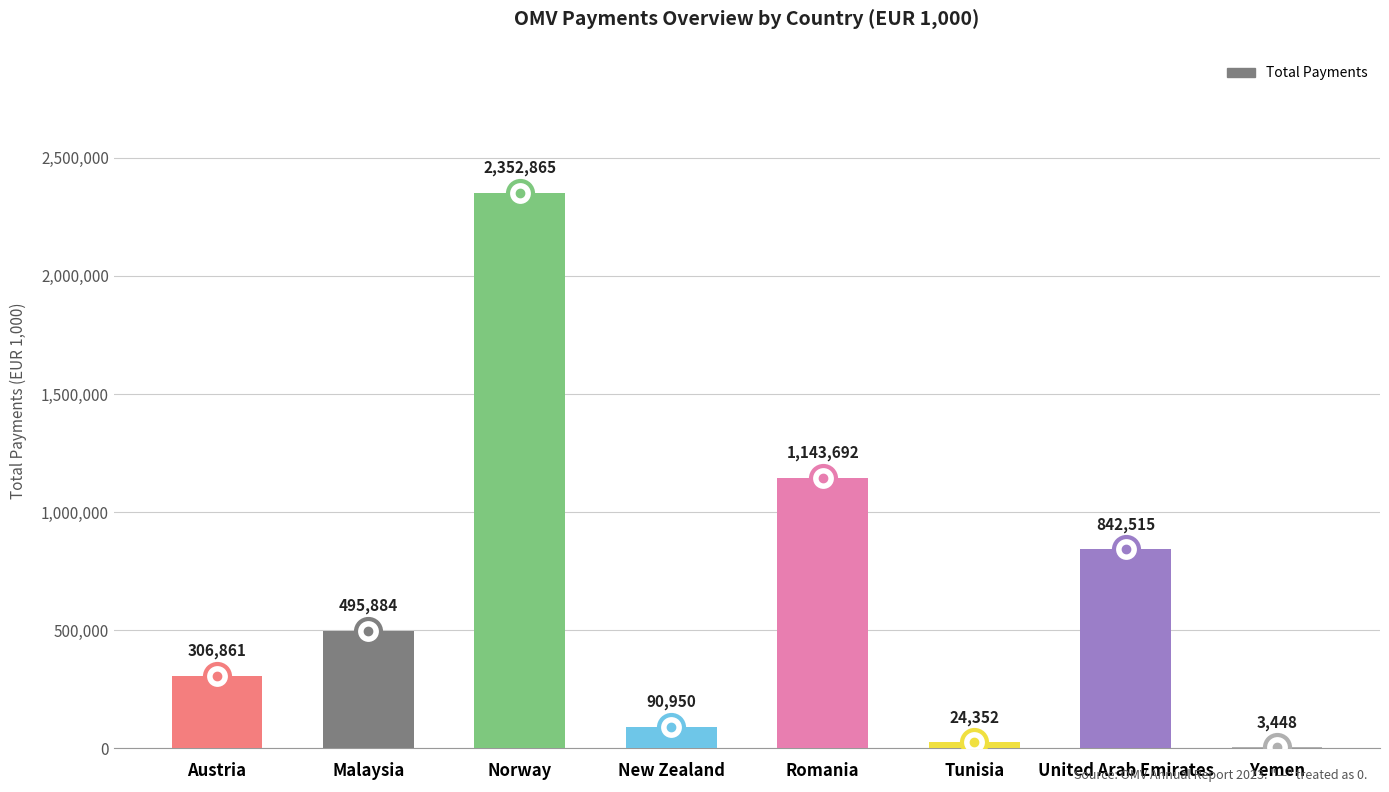

Count the number of data series in this chart.

1